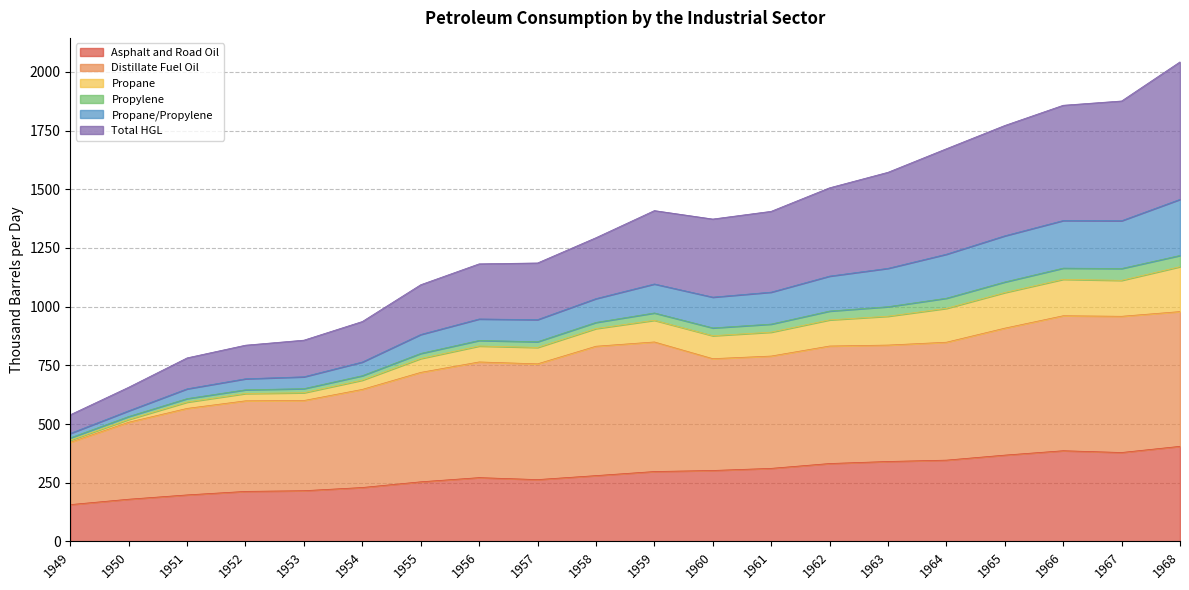

The Asphalt and Road Oil series shows 419.8 at 1955. True or false?

False